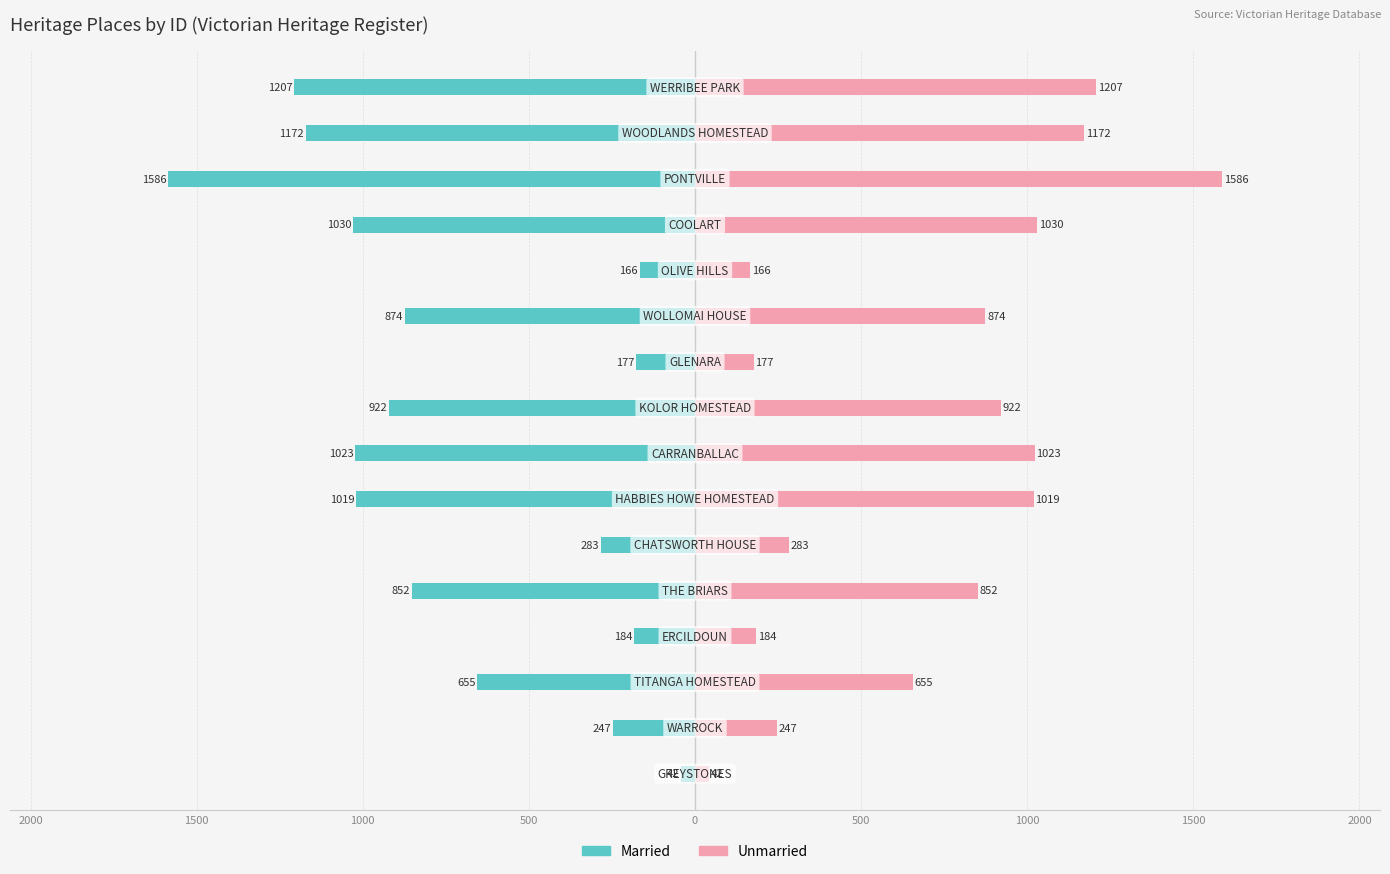

How many bars are there in each group?

2